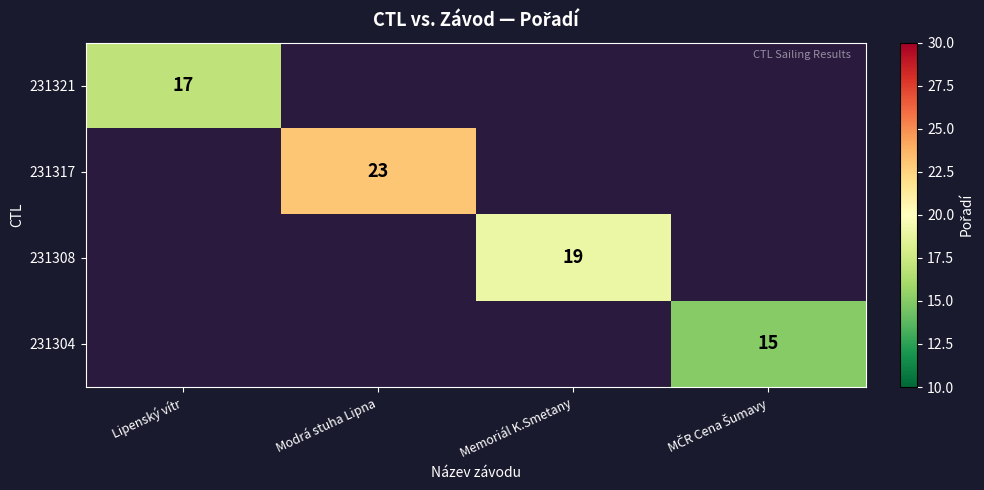

The 231308 series shows 28 at Memoriál K.Smetany. True or false?

False